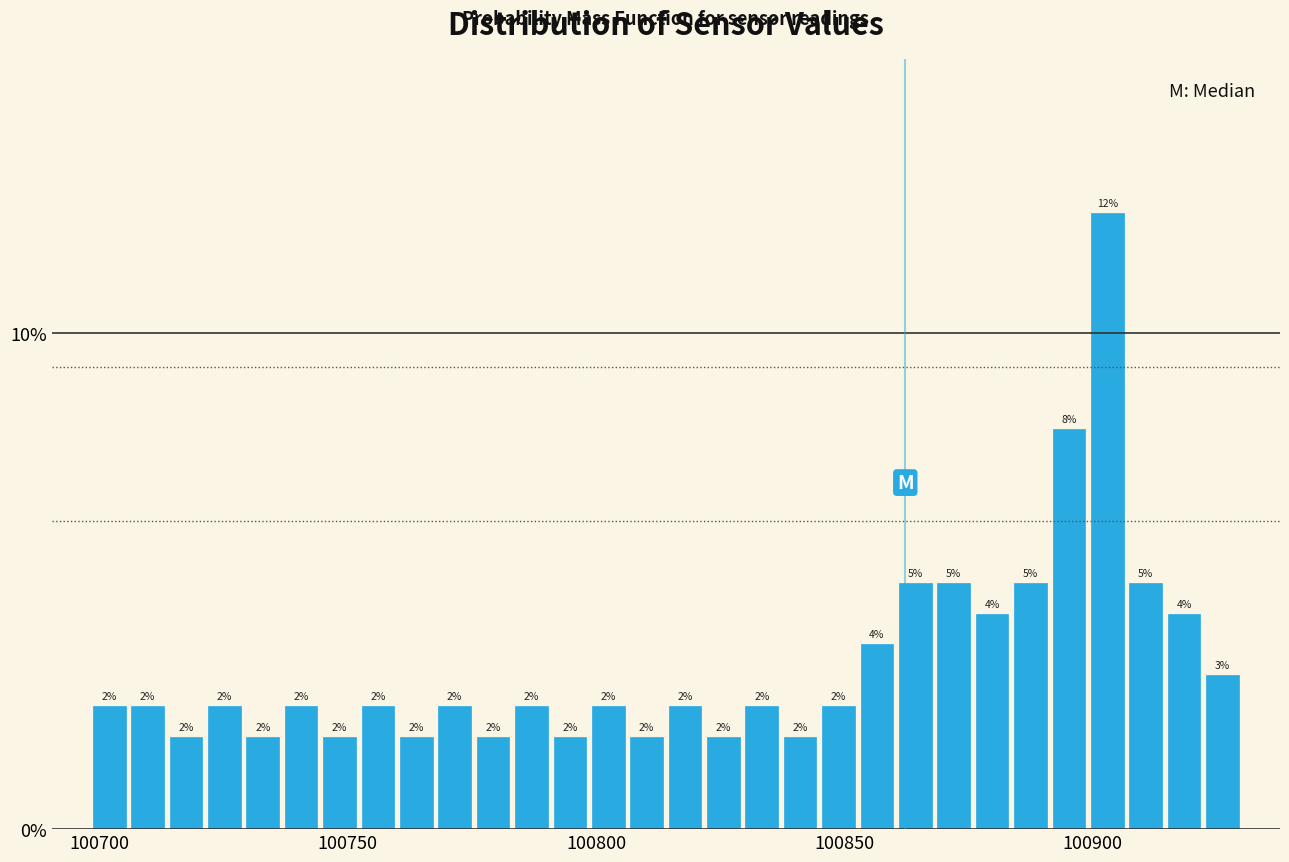

Around what value on the x-axis is the tallest bar? Give the approximate position of its centre, as read against the axis.

100905